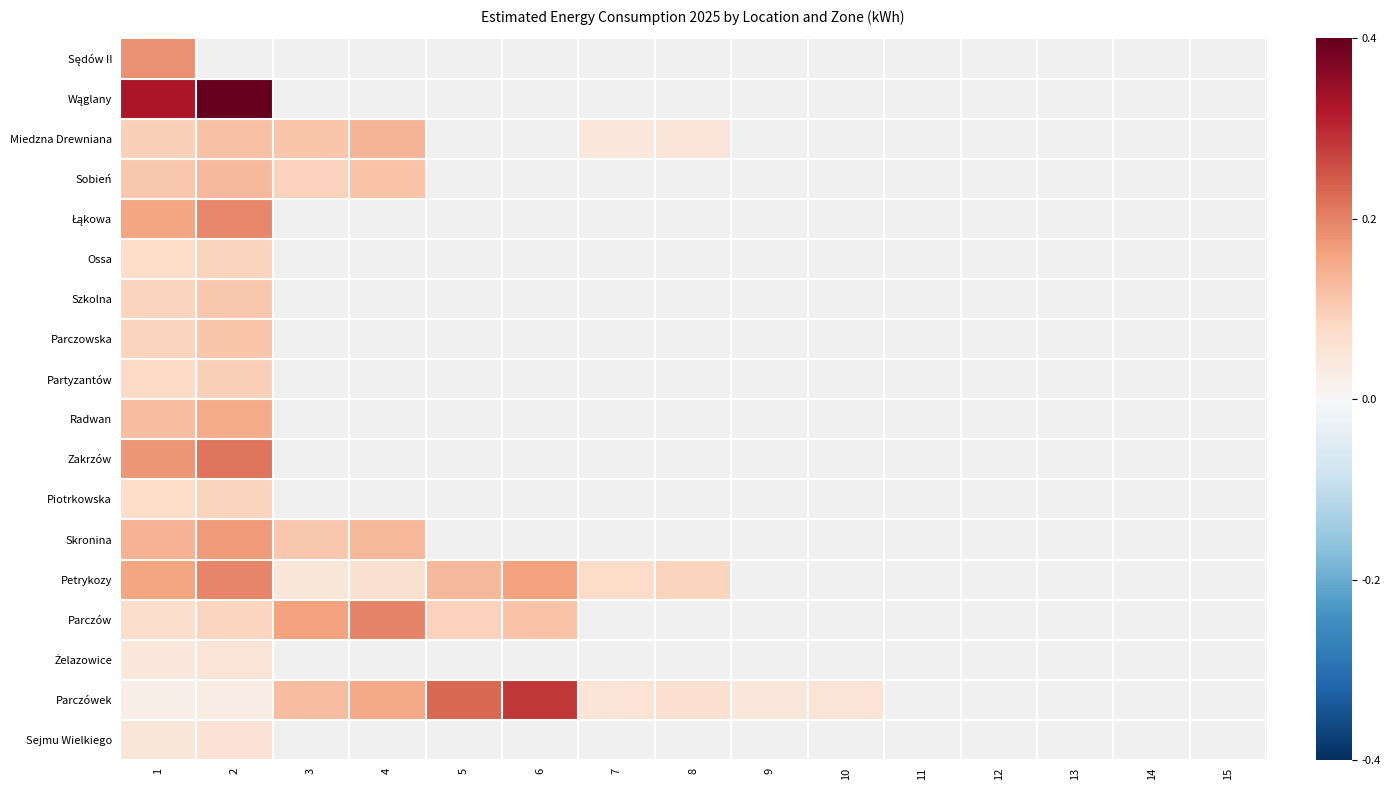

At how many categories does at least one series exceed 0?

10